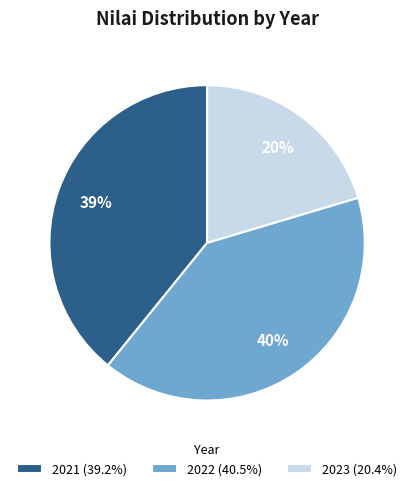

How many slices are in this pie chart?

3